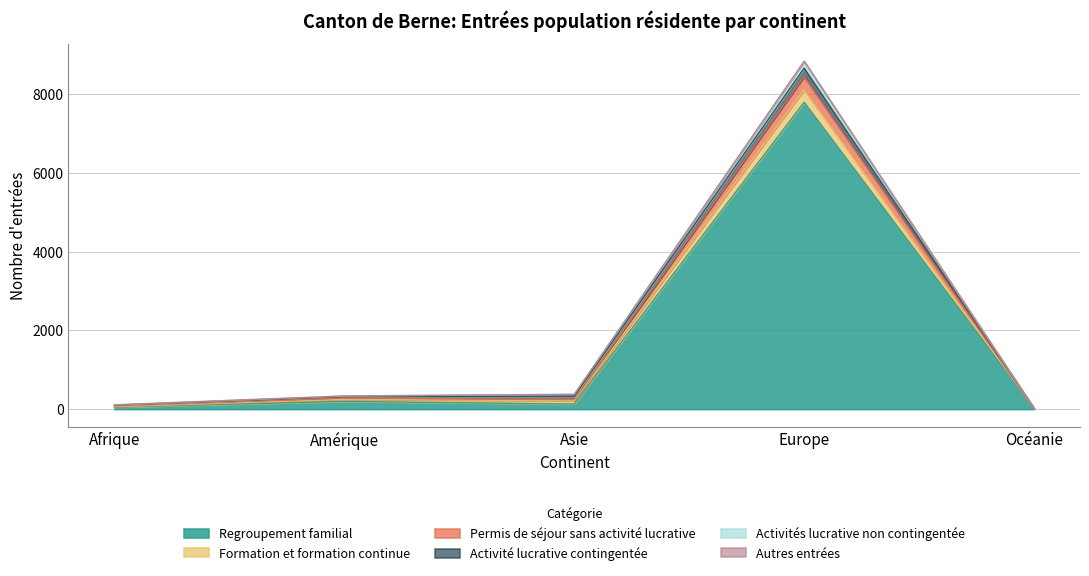

Which category has the highest value in the Regroupement familial series?

Europe